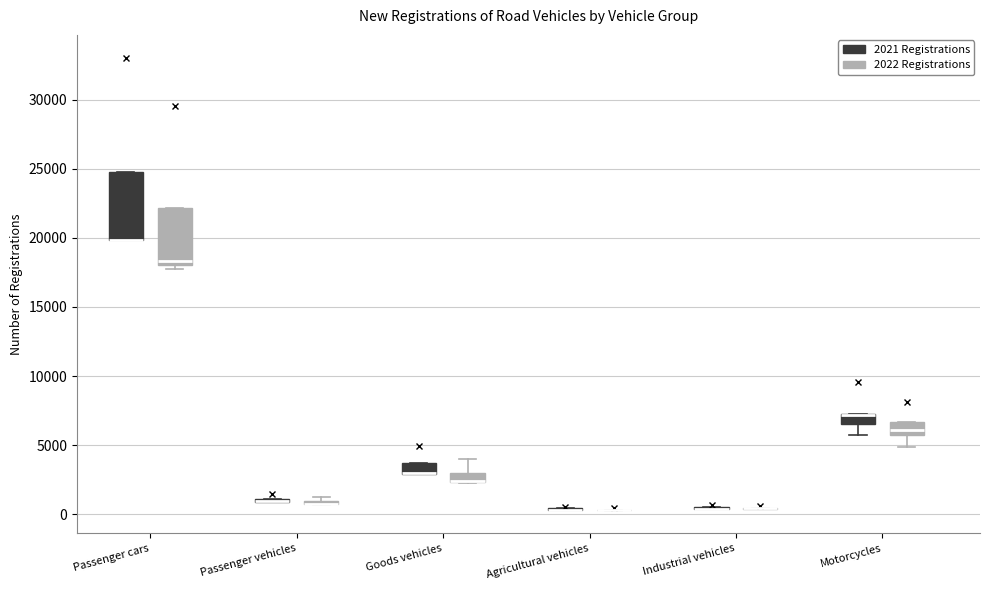

Comparing the boxes themselves (not the whiskers), which one is the tallest?

Passenger cars (2021 Registrations)